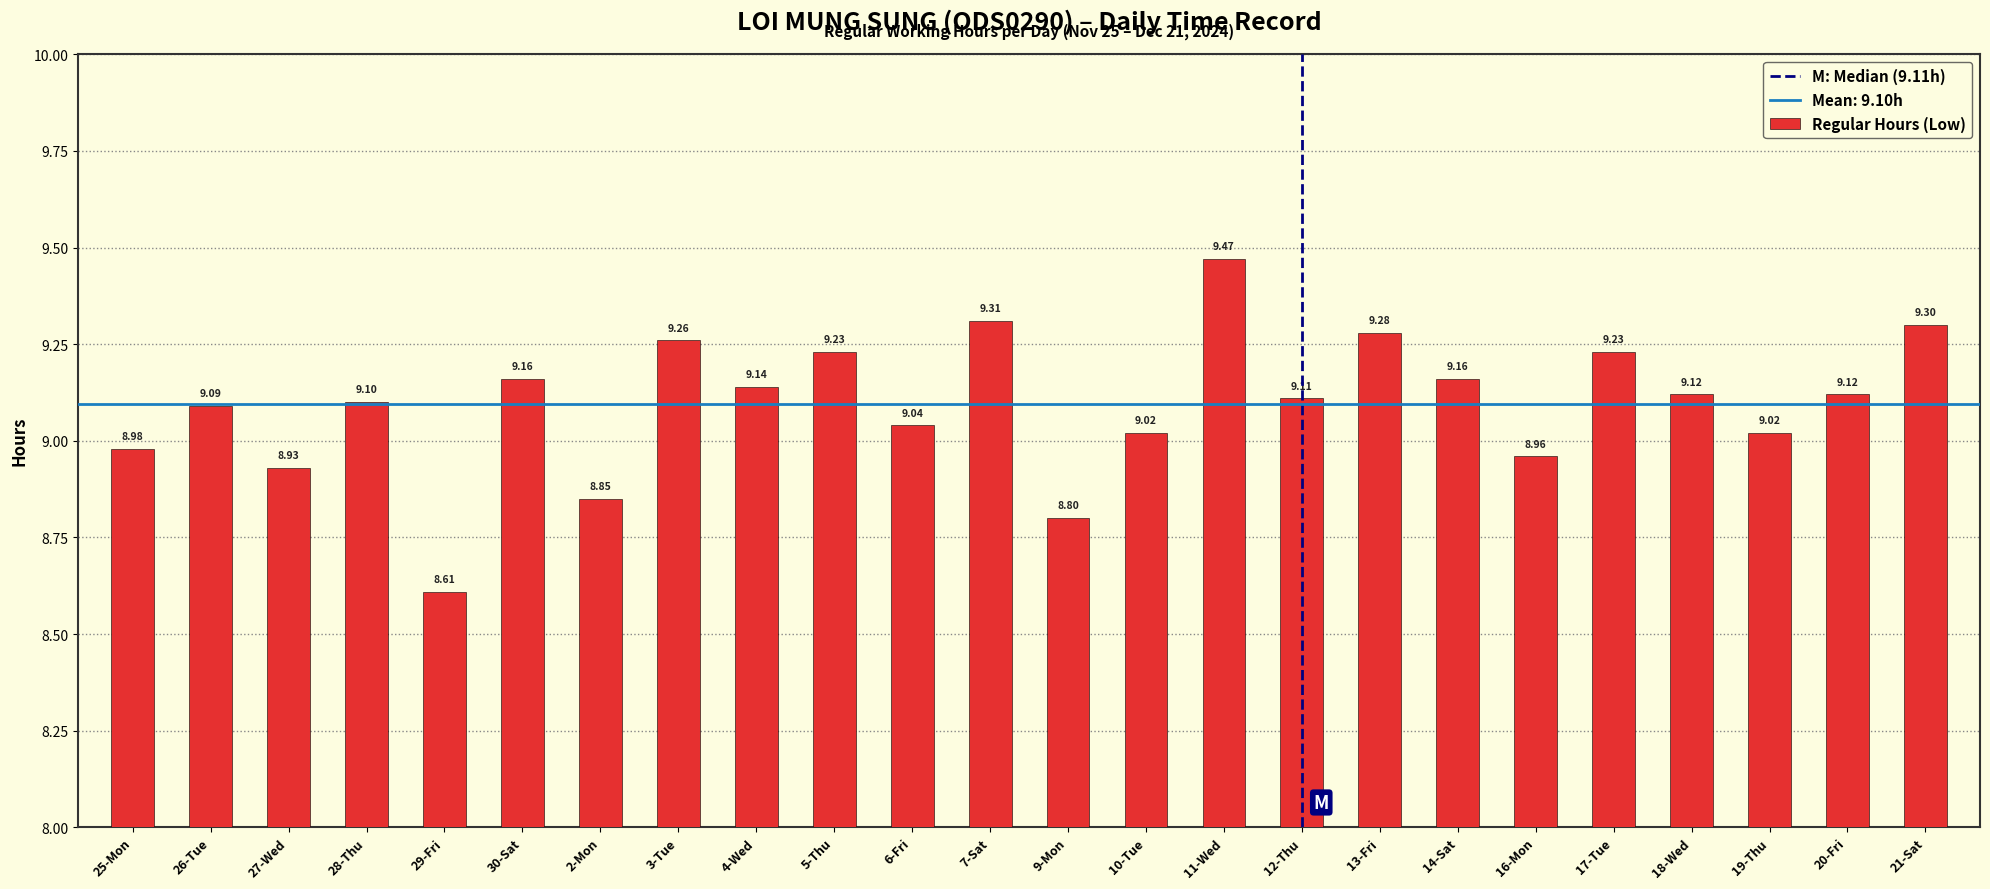

Which has a higher value, 21-Sat or 16-Mon?

21-Sat